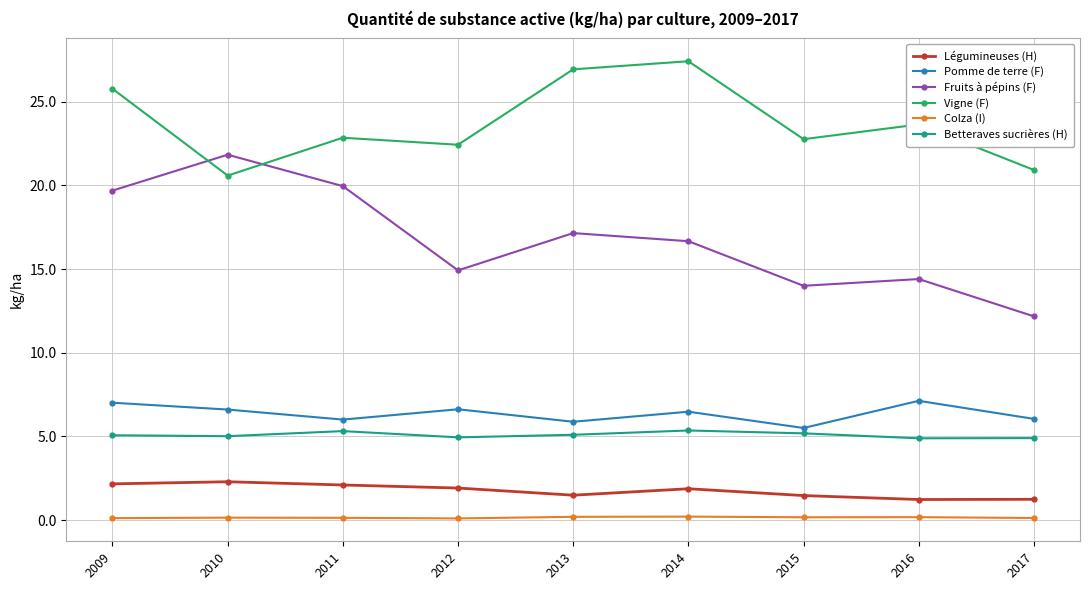

The Colza (I) series shows 0.2 at 2014. True or false?

True